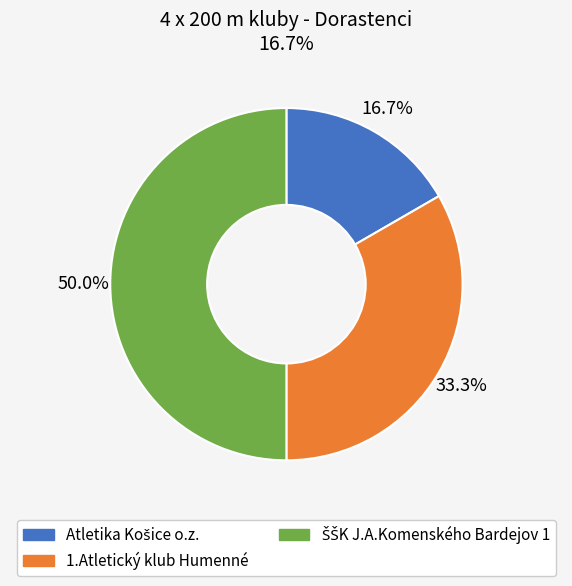

Does 1.Atletický klub Humenné account for over 50% of the chart?

No